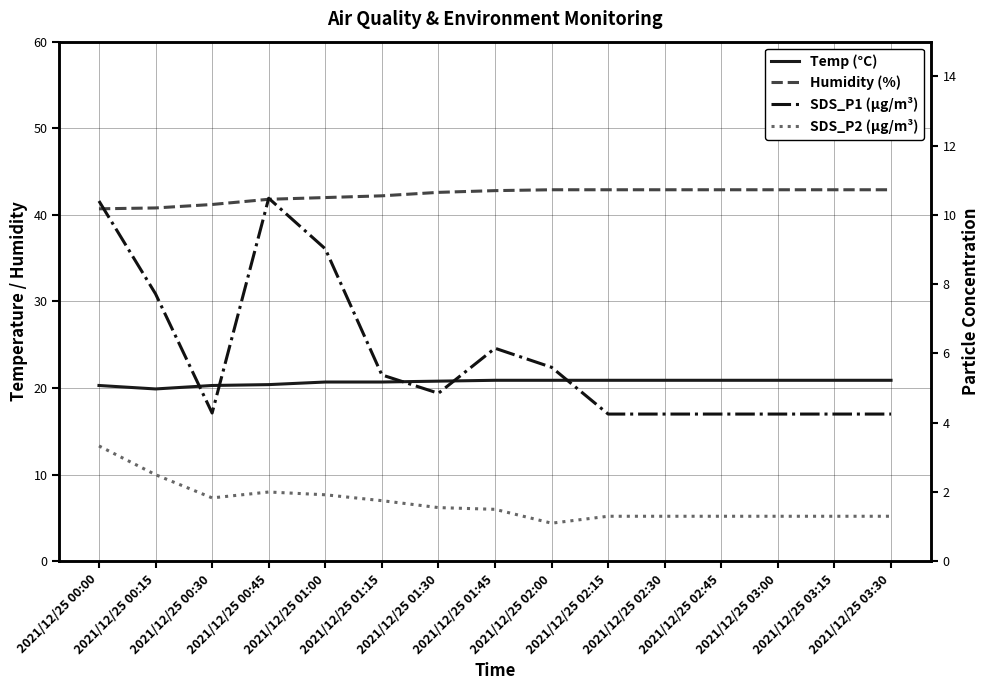

What is the difference between the maximum and minimum values in the SDS_P2 (µg/m³) series?

2.2